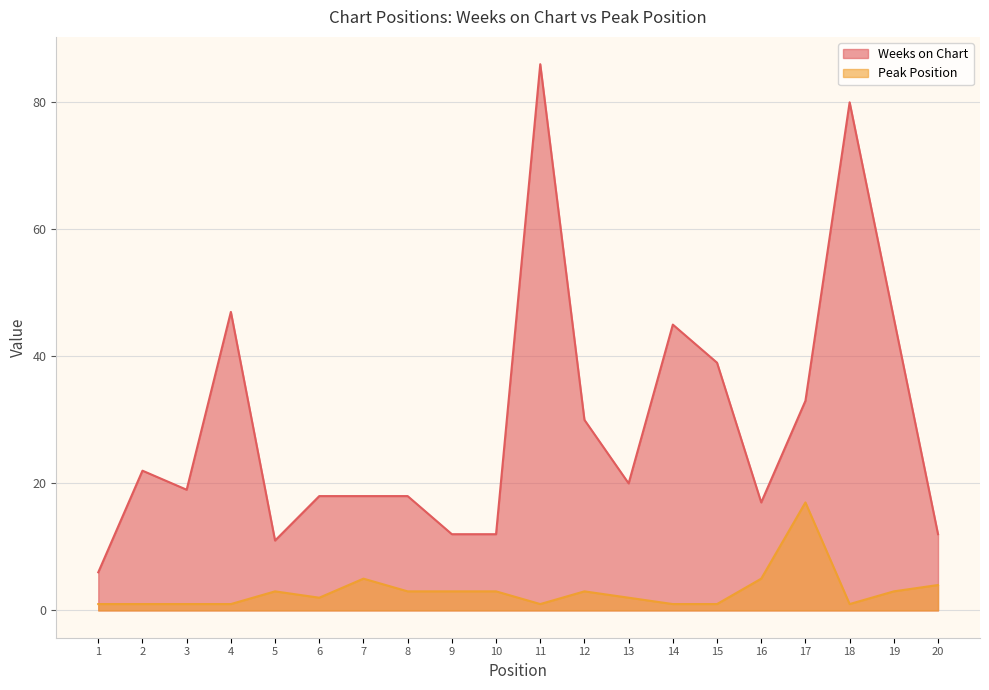

Read the Peak Position value at 14.

1